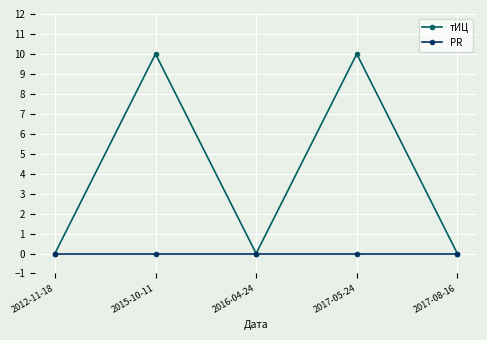

How many series are shown in this chart?

2